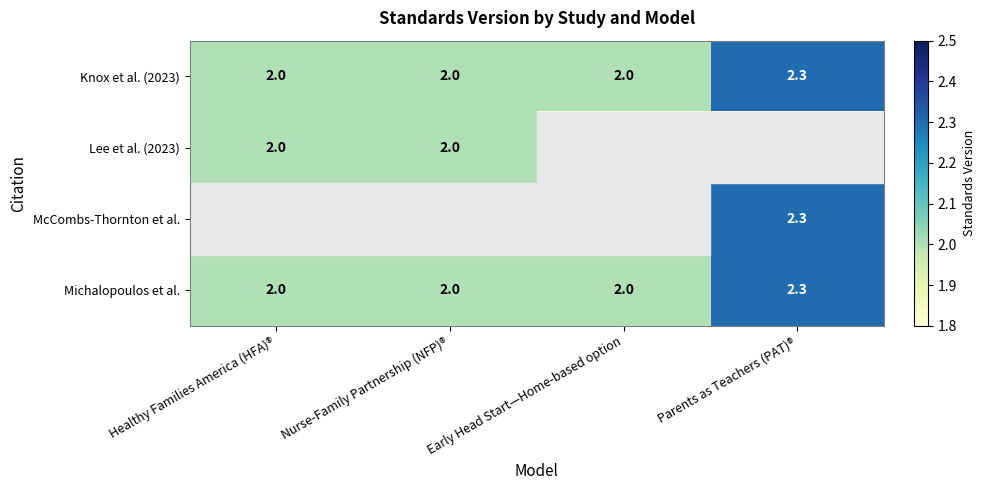

How many series are shown in this chart?

4